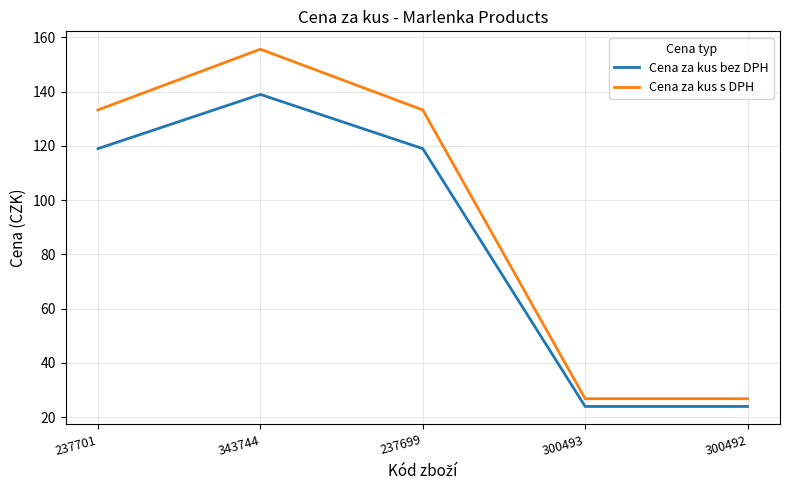

Which series changed the most between 237701 and 300492?

Cena za kus s DPH